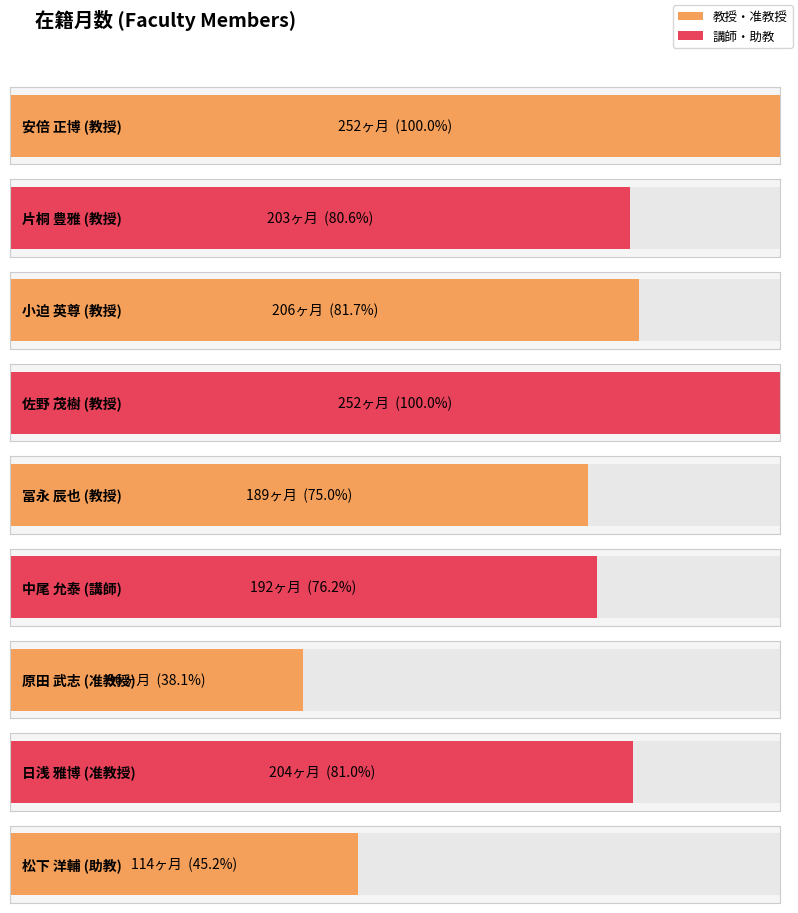

What is the difference between the values at 日浅 雅博 and 中尾 允泰?

12